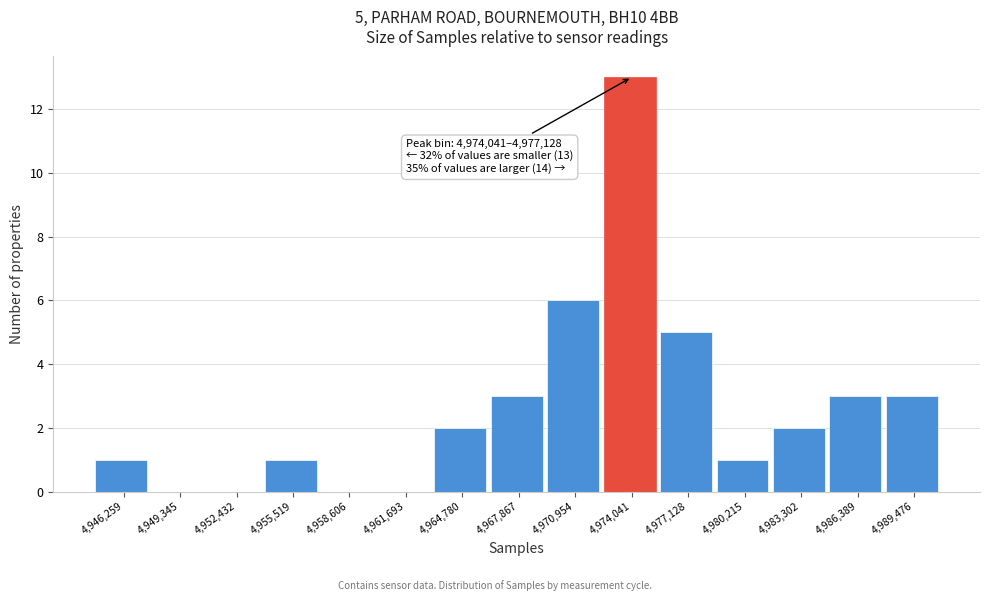

Reading right to left, list all the values displayed in this chart.

4,989,476=3	4,986,389=3	4,983,302=2	4,980,215=1	4,977,128=5	4,974,041=13	4,970,954=6	4,967,867=3	4,964,780=2	4,961,693=0	4,958,606=0	4,955,519=1	4,952,432=0	4,949,345=0	4,946,259=1